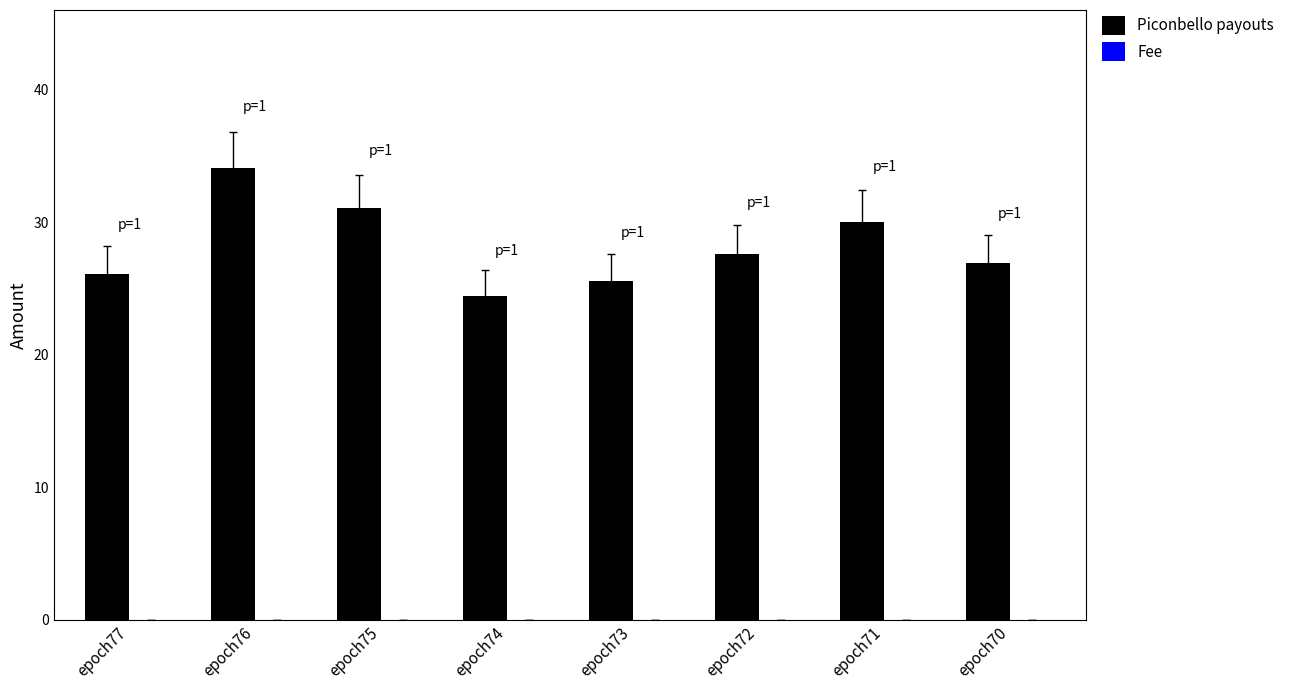

How many data points does each series have?

8